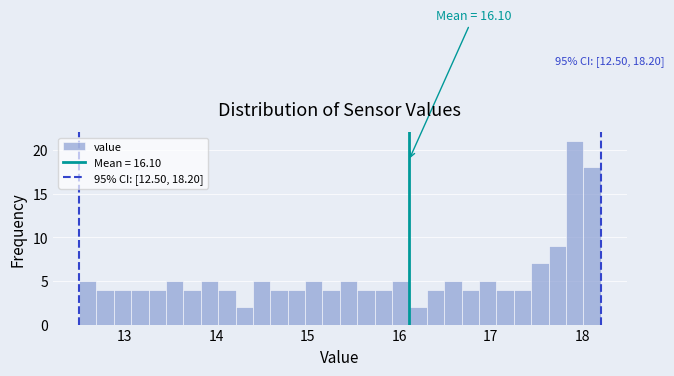

Around what value on the x-axis is the tallest bar? Give the approximate position of its centre, as read against the axis.

17.9